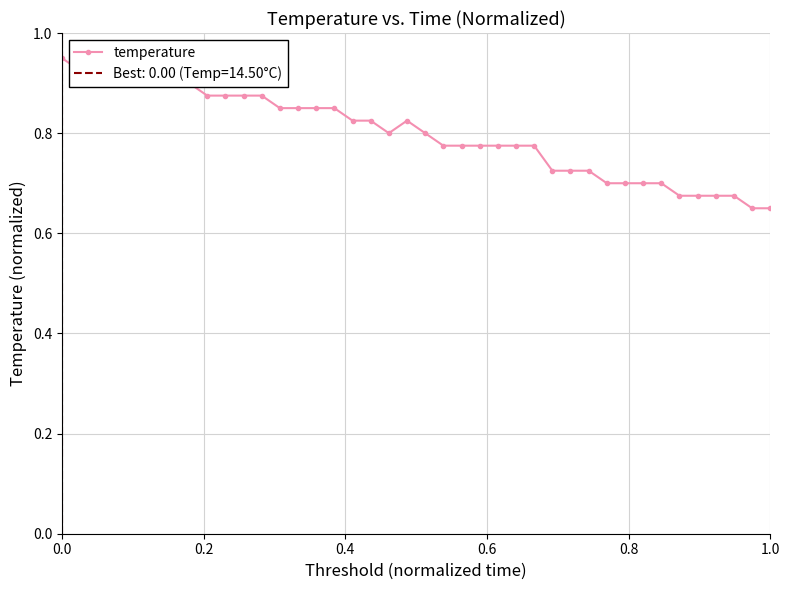

The value at 1.0 is 0.7. True or false?

True